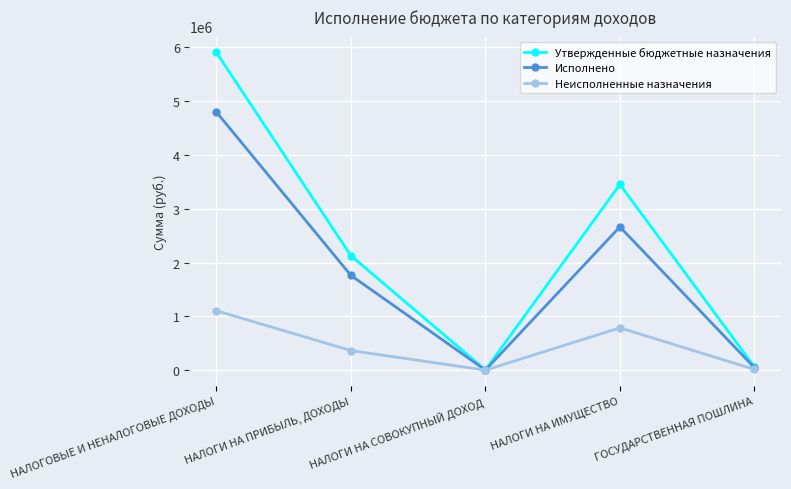

Which category has the highest value across all series?

НАЛОГОВЫЕ И НЕНАЛОГОВЫЕ ДОХОДЫ